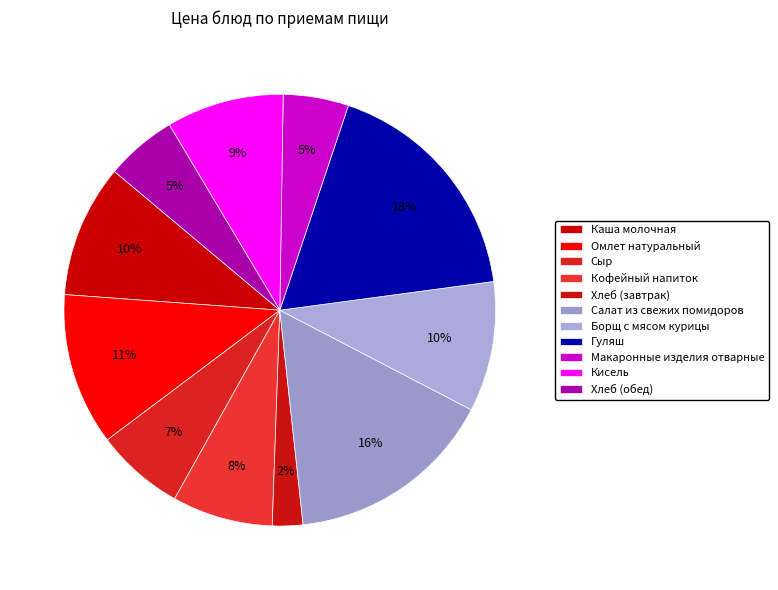

Count the number of slices in the pie.

11